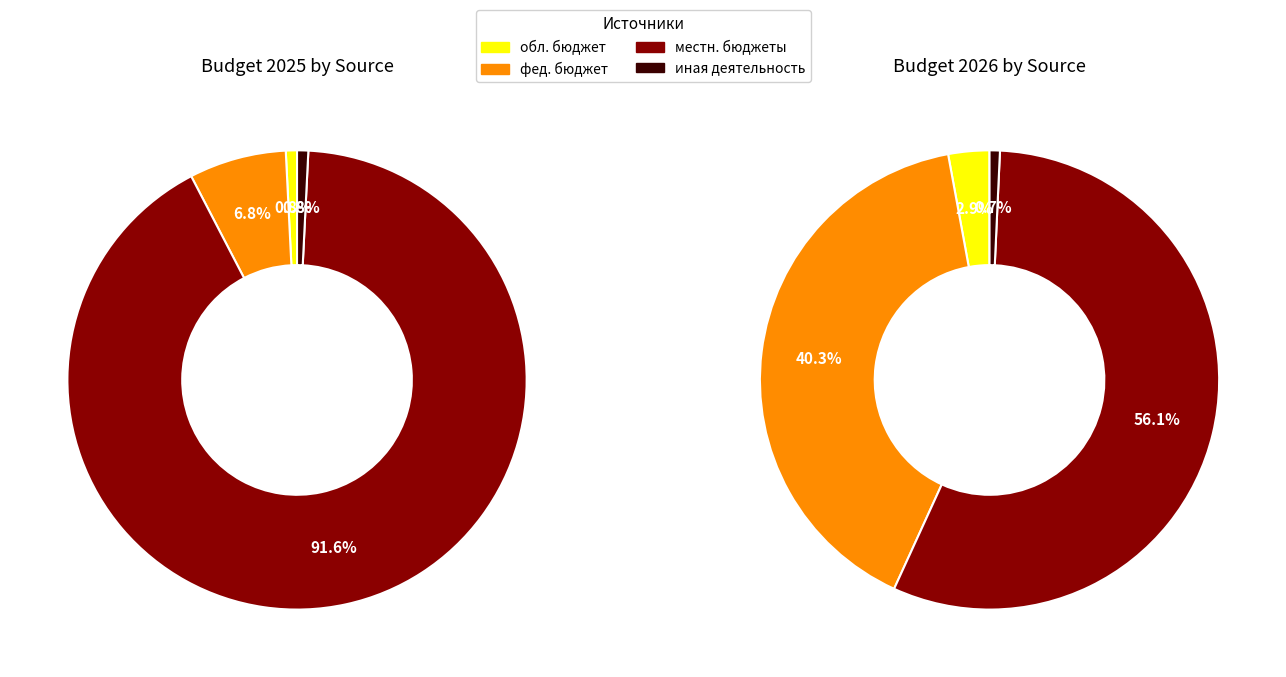

To the nearest percent, what is the difference between the 2 and values_2026 slice percentages?

16%